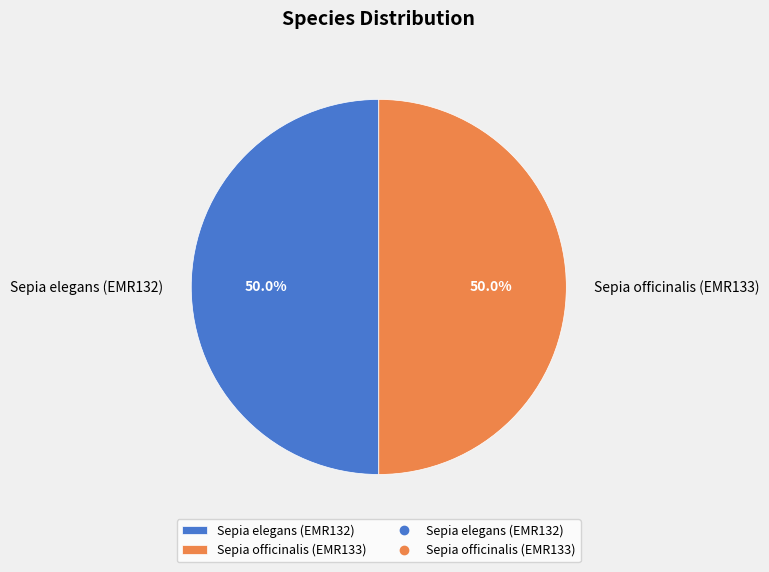

What is the ratio of the value at Sepia elegans (EMR132) to the value at Sepia officinalis (EMR133)?

1.0